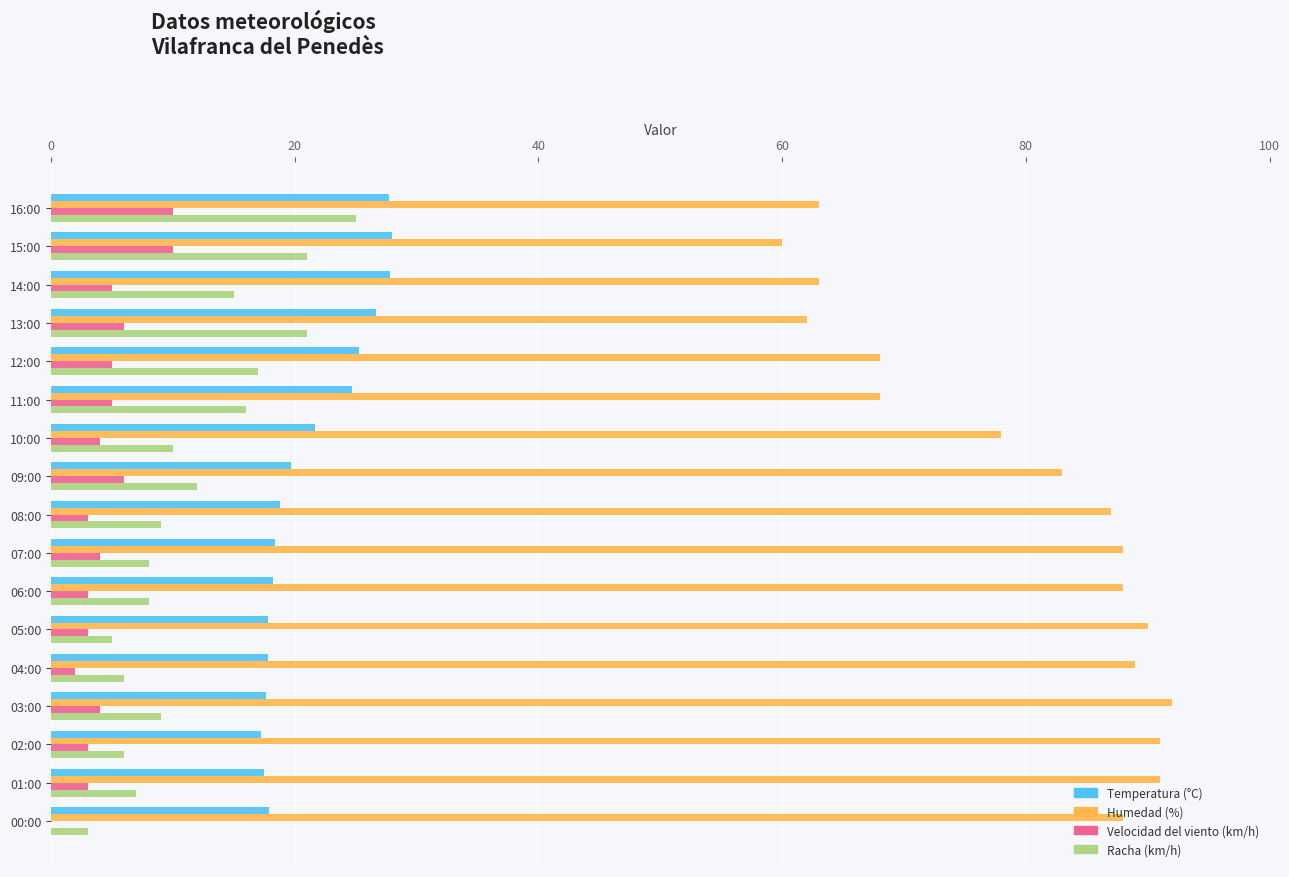

The value of Humedad (%) at 12:00 is 89.1. True or false?

False